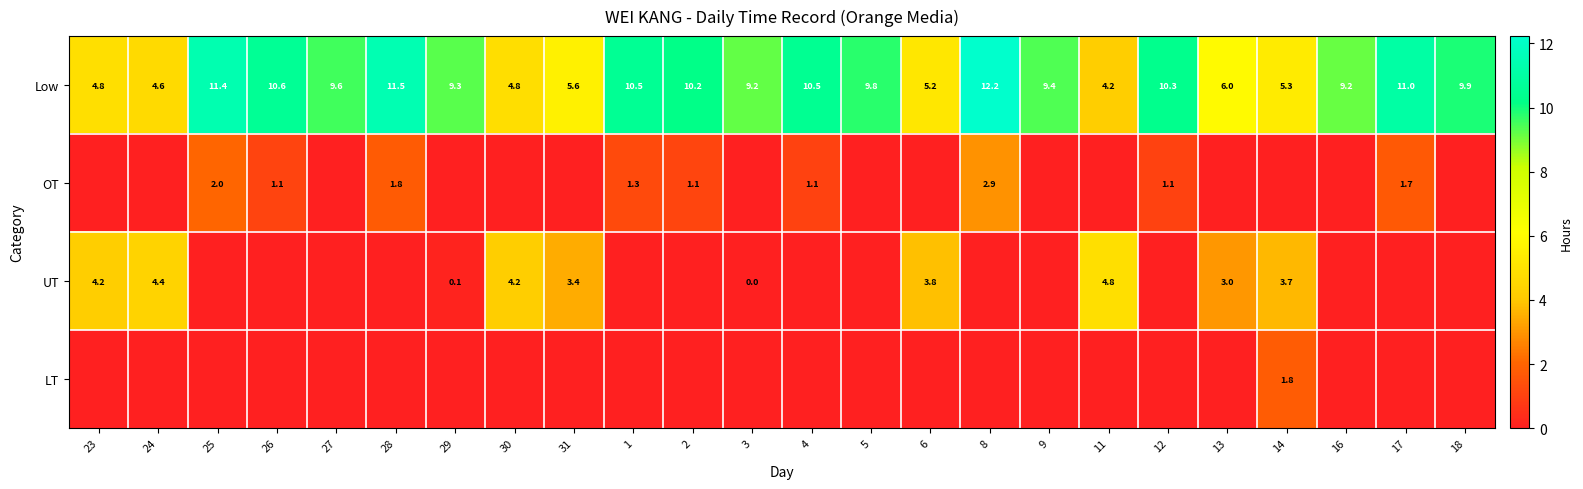

What is the total value across all series at 9?

9.4